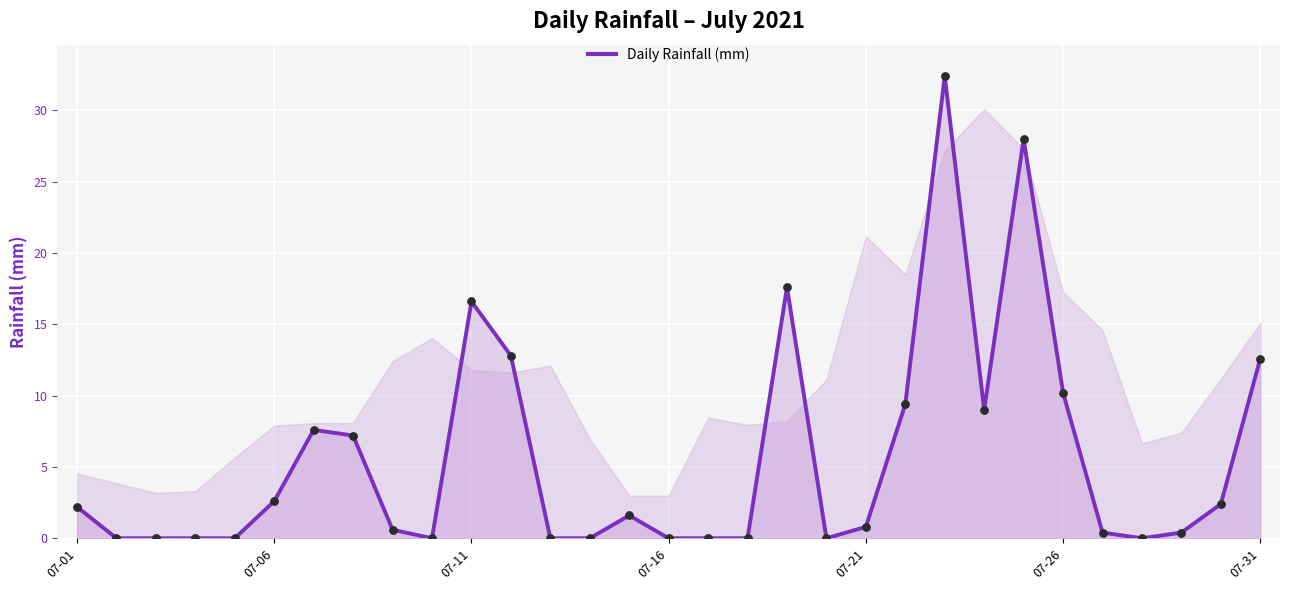

What is the greatest value displayed?

32.4